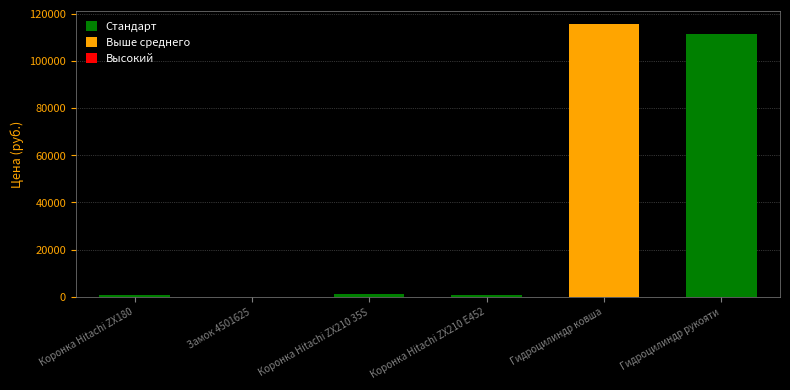

Are the bars horizontal?

No